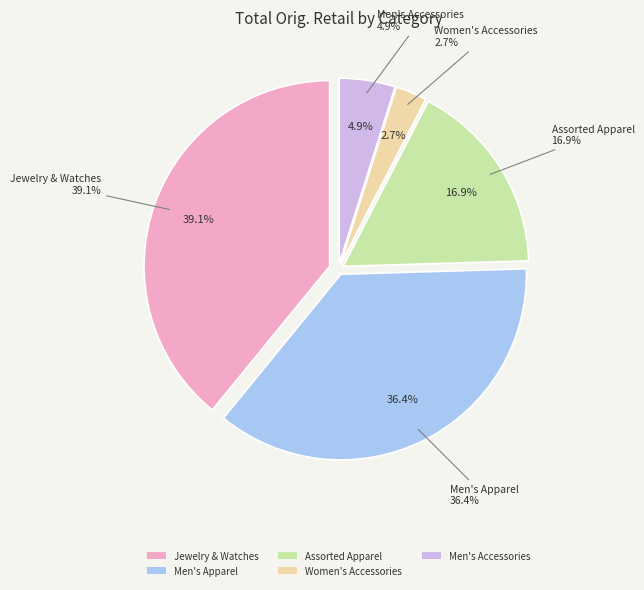

Is Jewelry & Watches the majority of the pie?

No